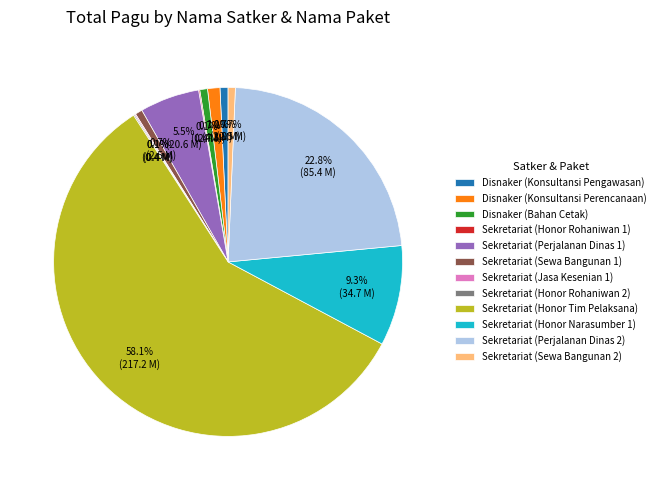

Is Sekretariat (Honor Tim Pelaksana) the majority of the pie?

Yes